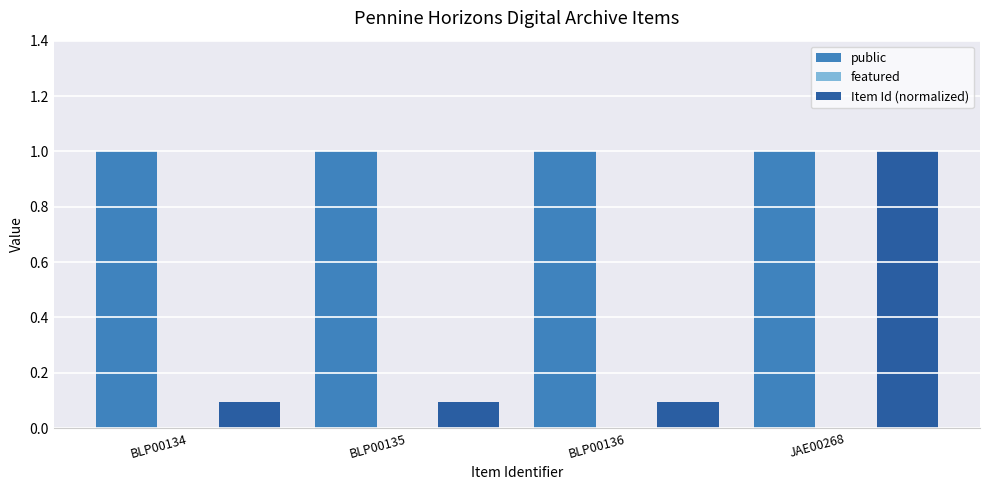

Which series has the largest total across all categories?

public